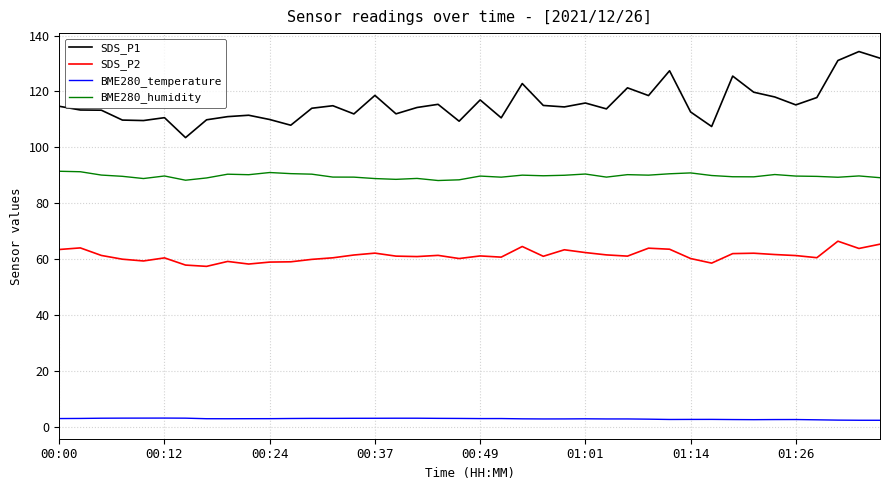

True or false: SDS_P2 and BME280_temperature intersect in this chart.

False